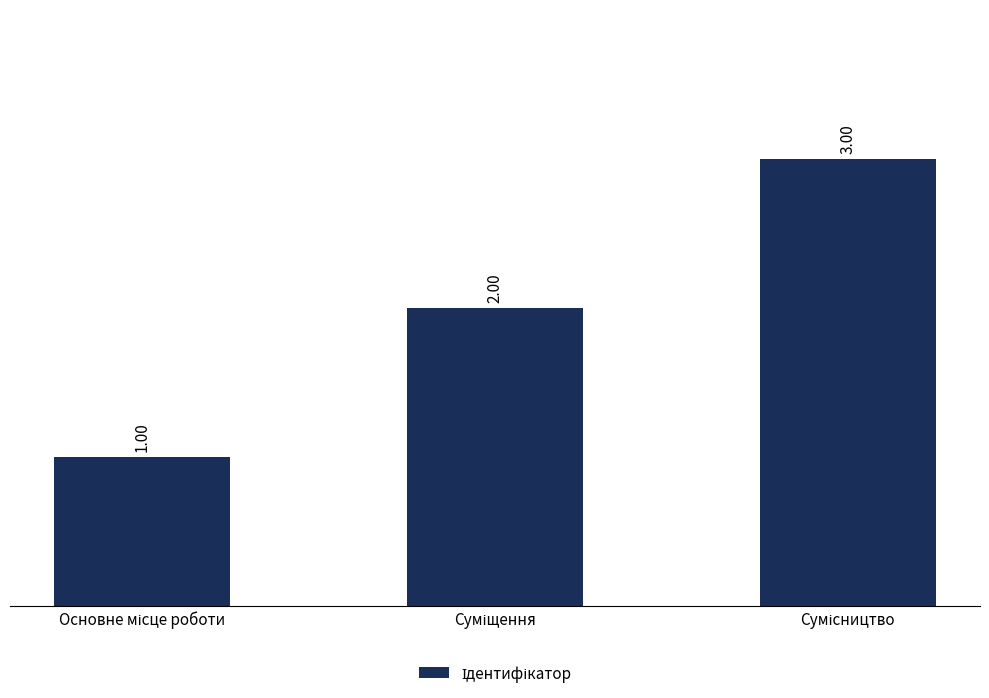

What is the sum of all values?

6